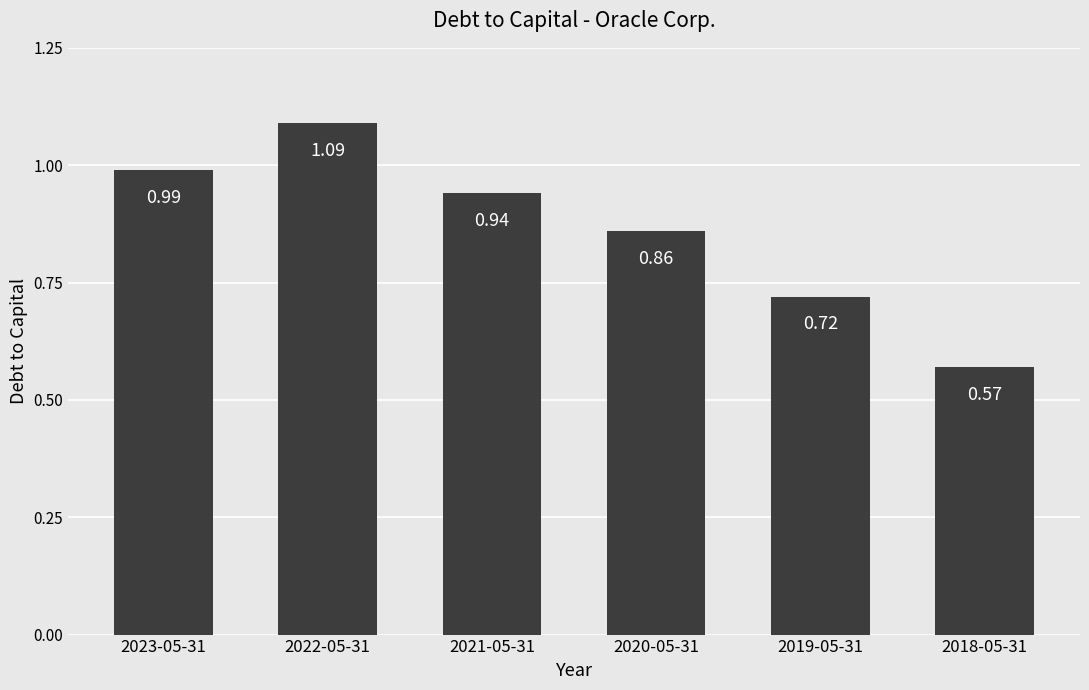

What is the label of the 3rd bar from the left?

2021-05-31